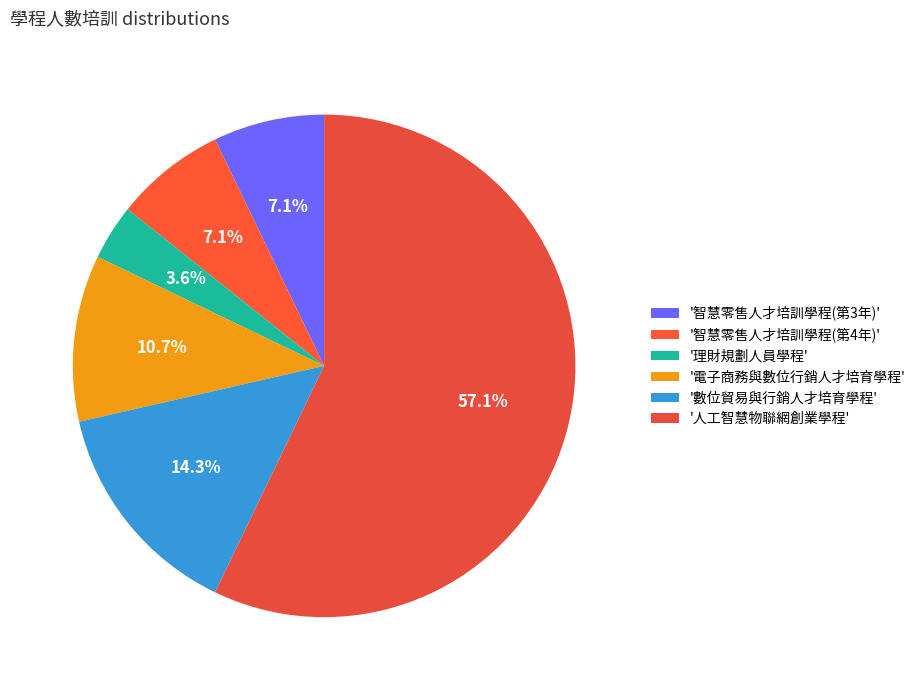

How many slices are in this pie chart?

6